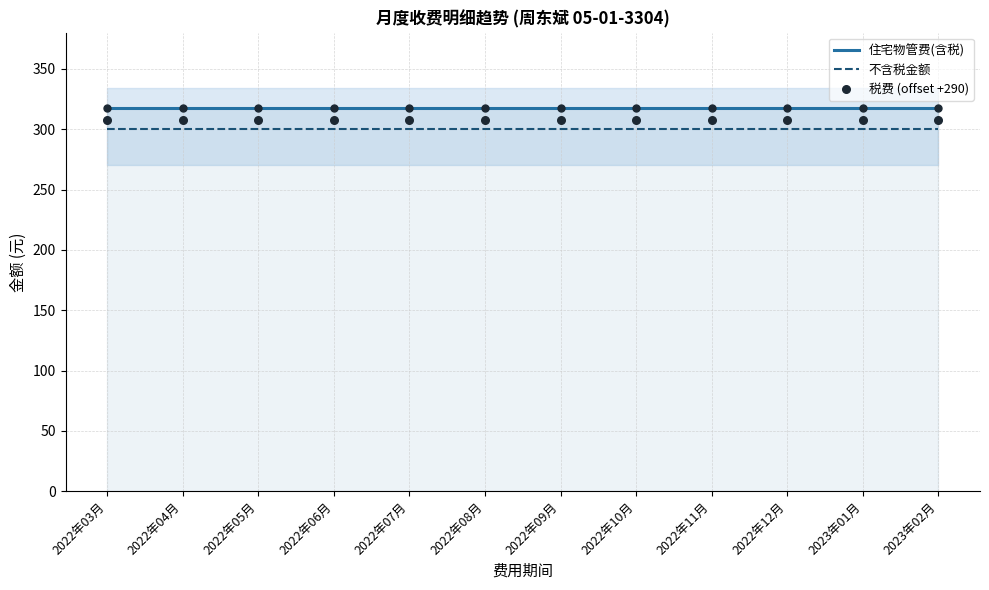

At which category is the sum across all series the highest?

2022年03月